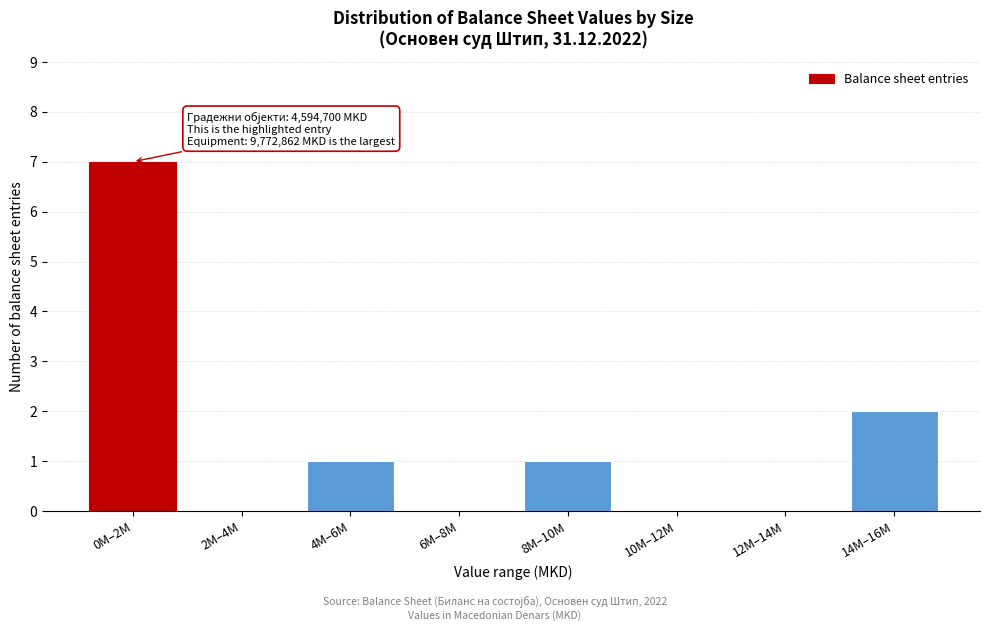

Reading left to right, transcribe all the data shown in this chart.

0M–2M=7	2M–4M=0	4M–6M=1	6M–8M=0	8M–10M=1	10M–12M=0	12M–14M=0	14M–16M=2